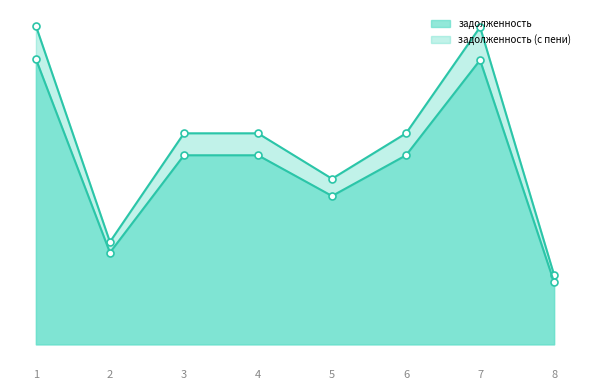

What is the spread (max minus min) of values at 2?

1381.4